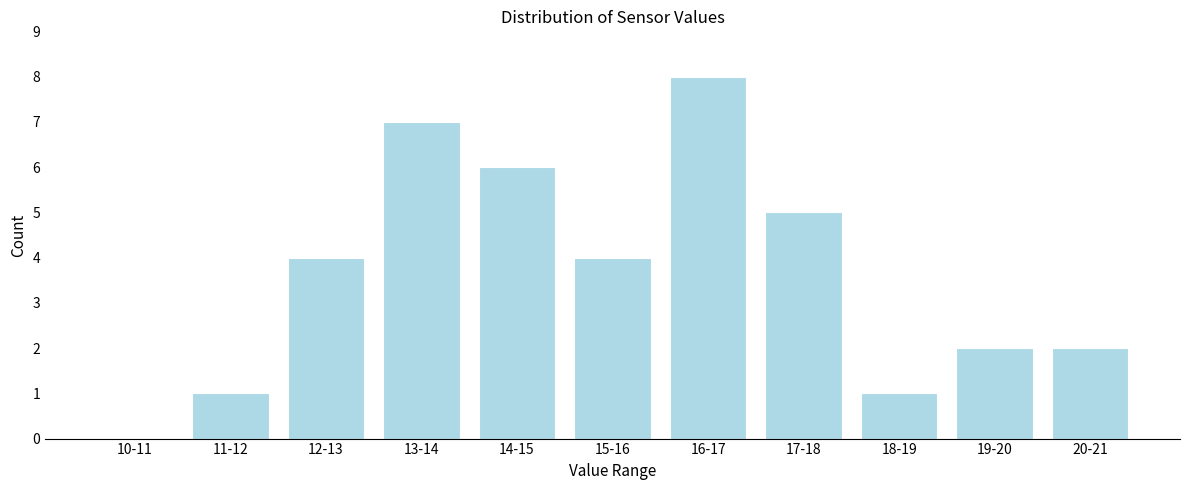

Reading left to right, what are all the values shown in this chart?

10-11=0	11-12=1	12-13=4	13-14=7	14-15=6	15-16=4	16-17=8	17-18=5	18-19=1	19-20=2	20-21=2